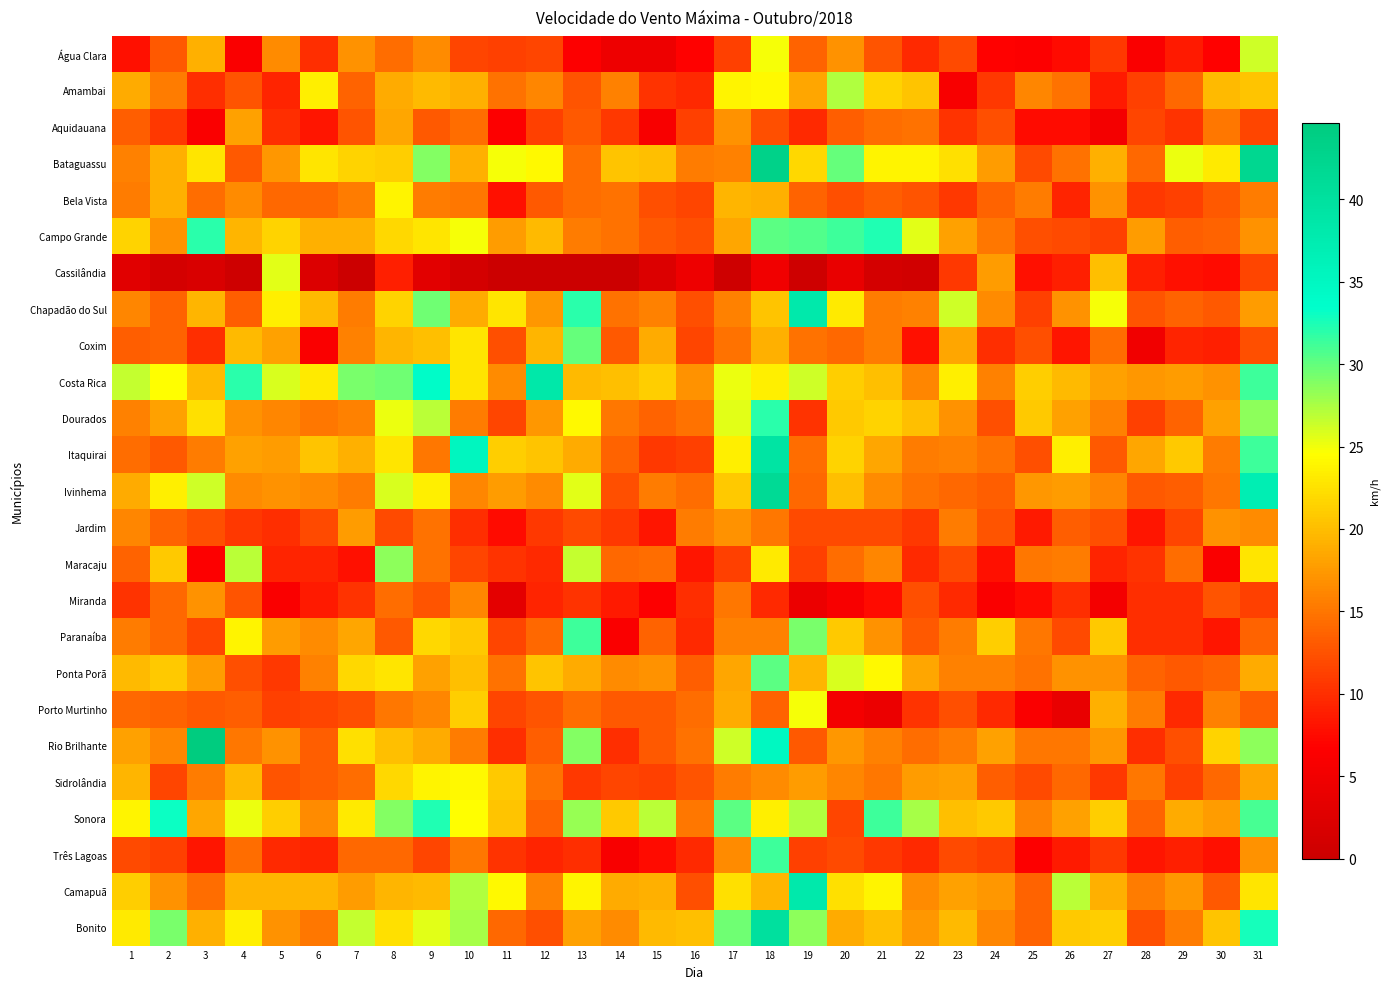

What is the total value across all series at 11?

343.8